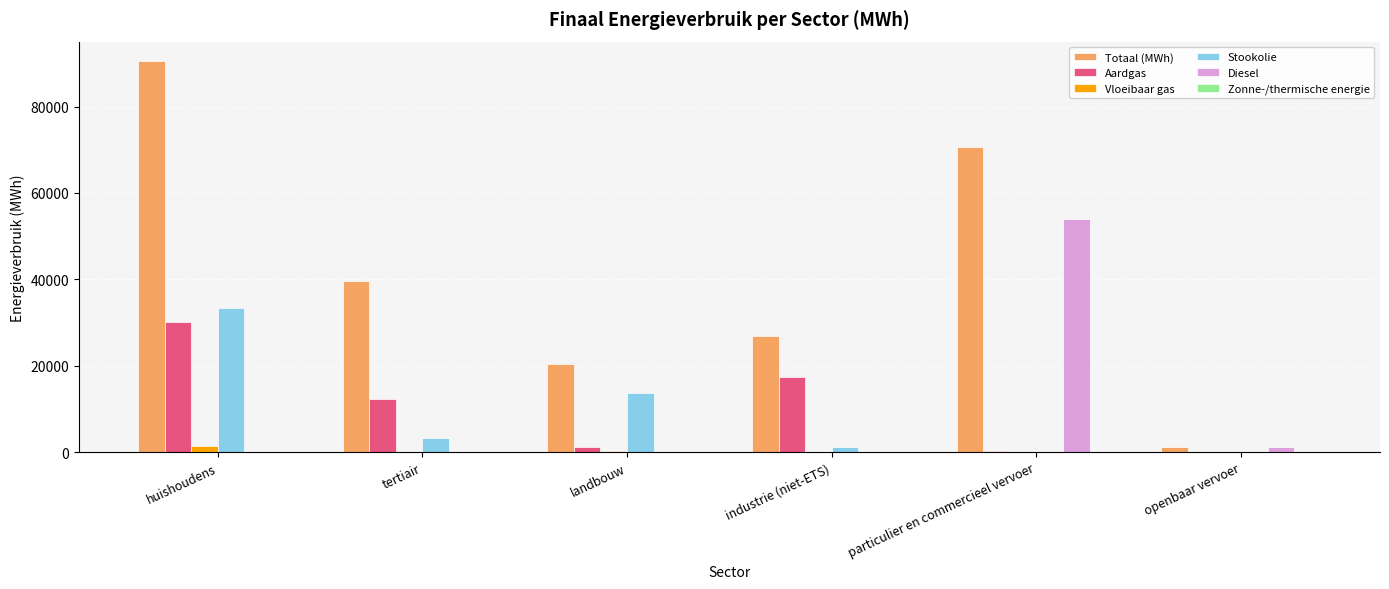

Which series has the largest total across all categories?

Totaal (MWh)